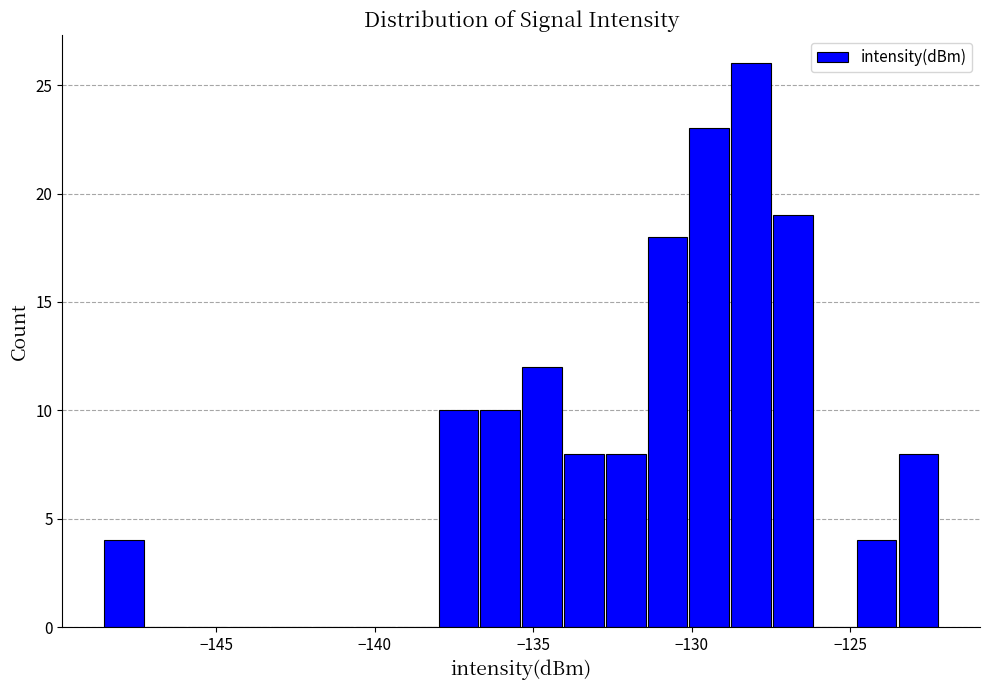

Around what value on the x-axis is the tallest bar? Give the approximate position of its centre, as read against the axis.

-128.0